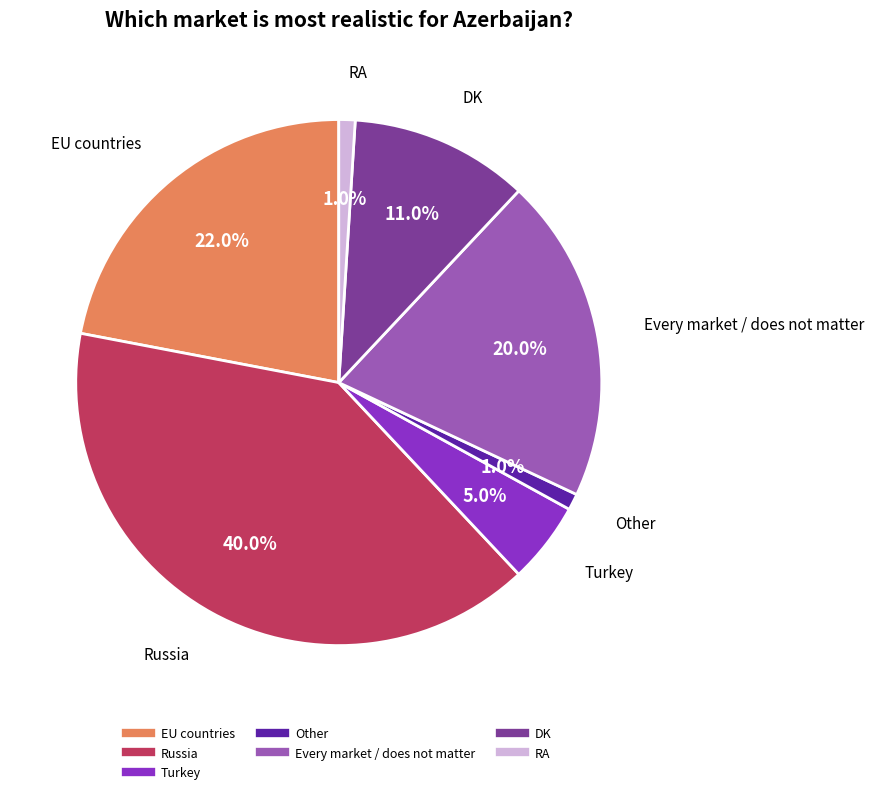

What percentage is NOT represented by Turkey?

95.0%